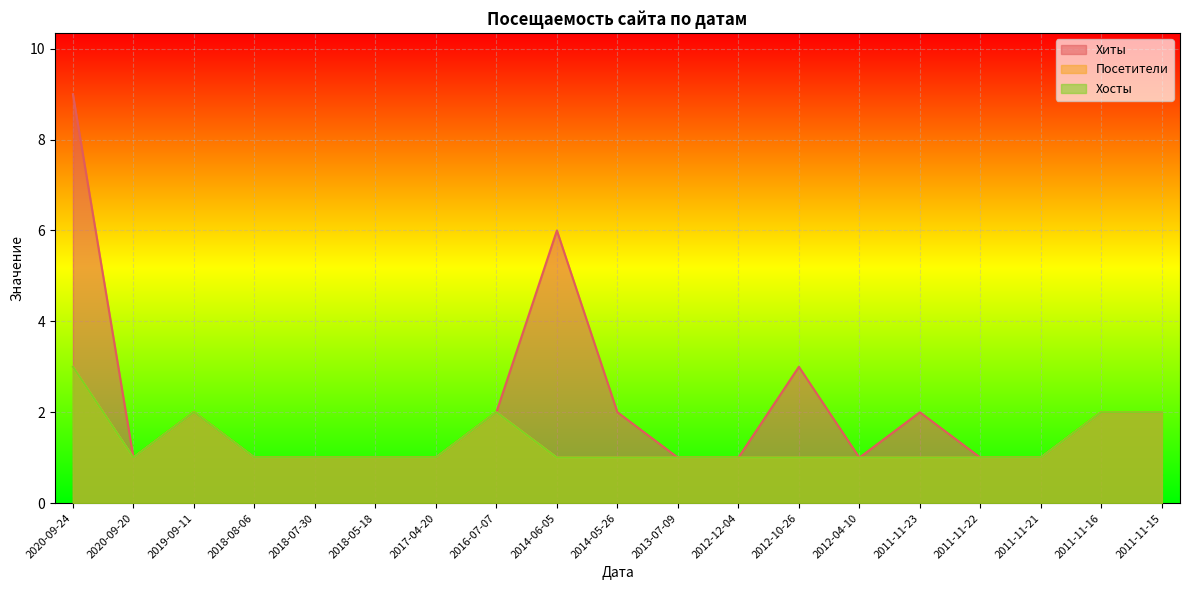

What position from the right is 2016-07-07?

12